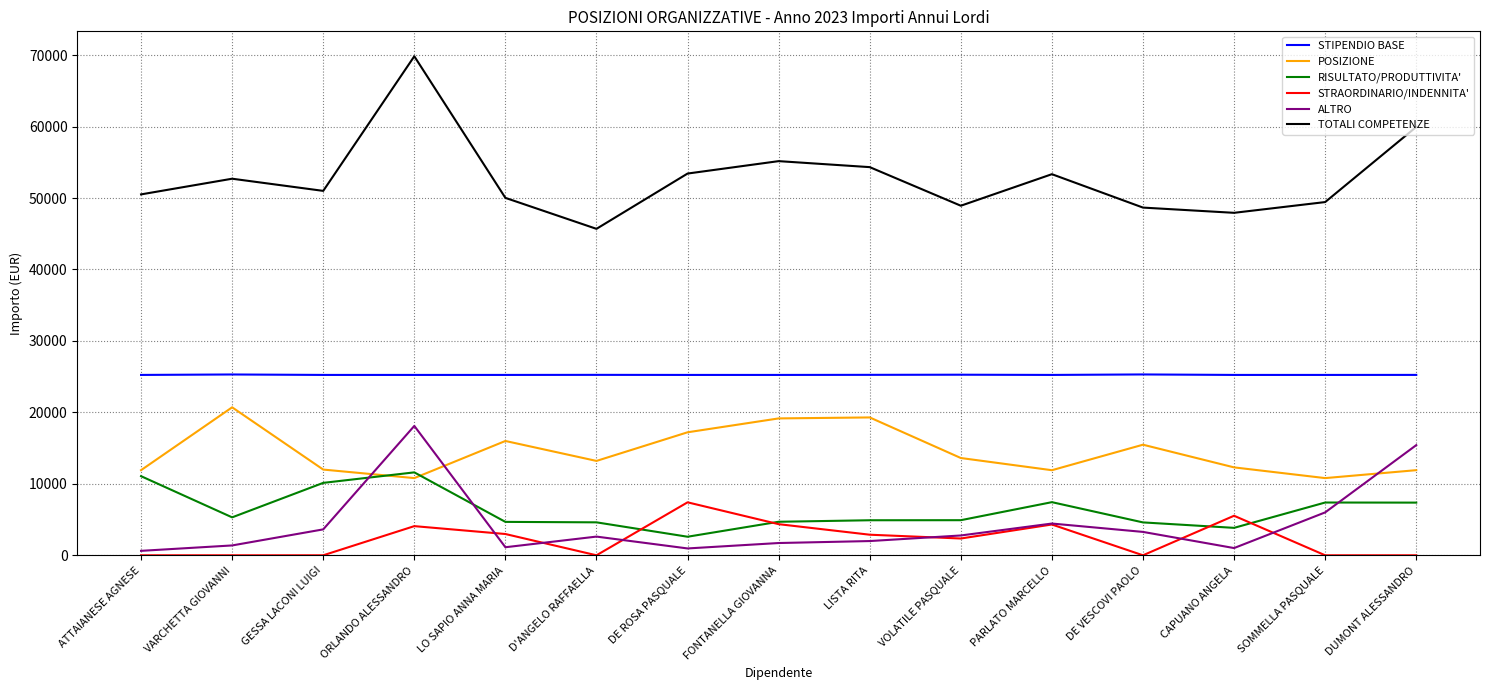

What is the total value across all series at PARLATO MARCELLO?

106666.3